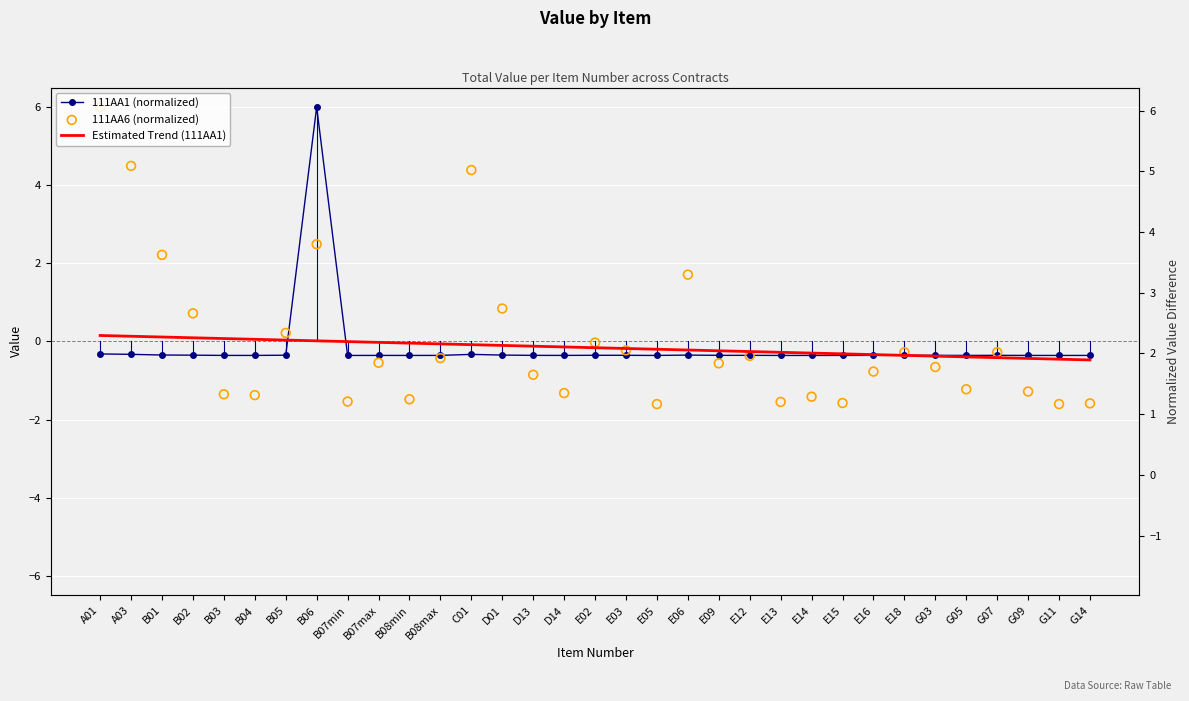

Which series contains the lowest Y value?

111AA6 (normalized)